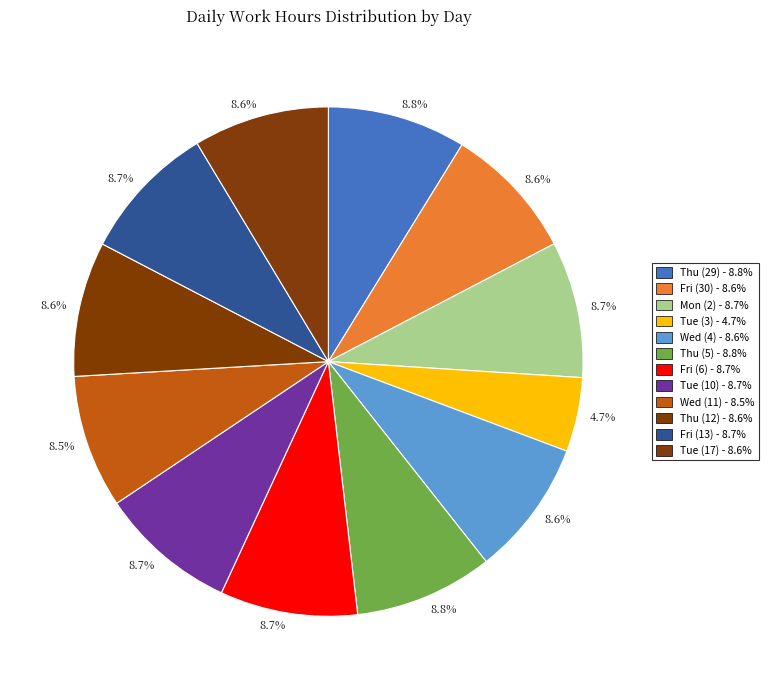

Count the number of slices in the pie.

12